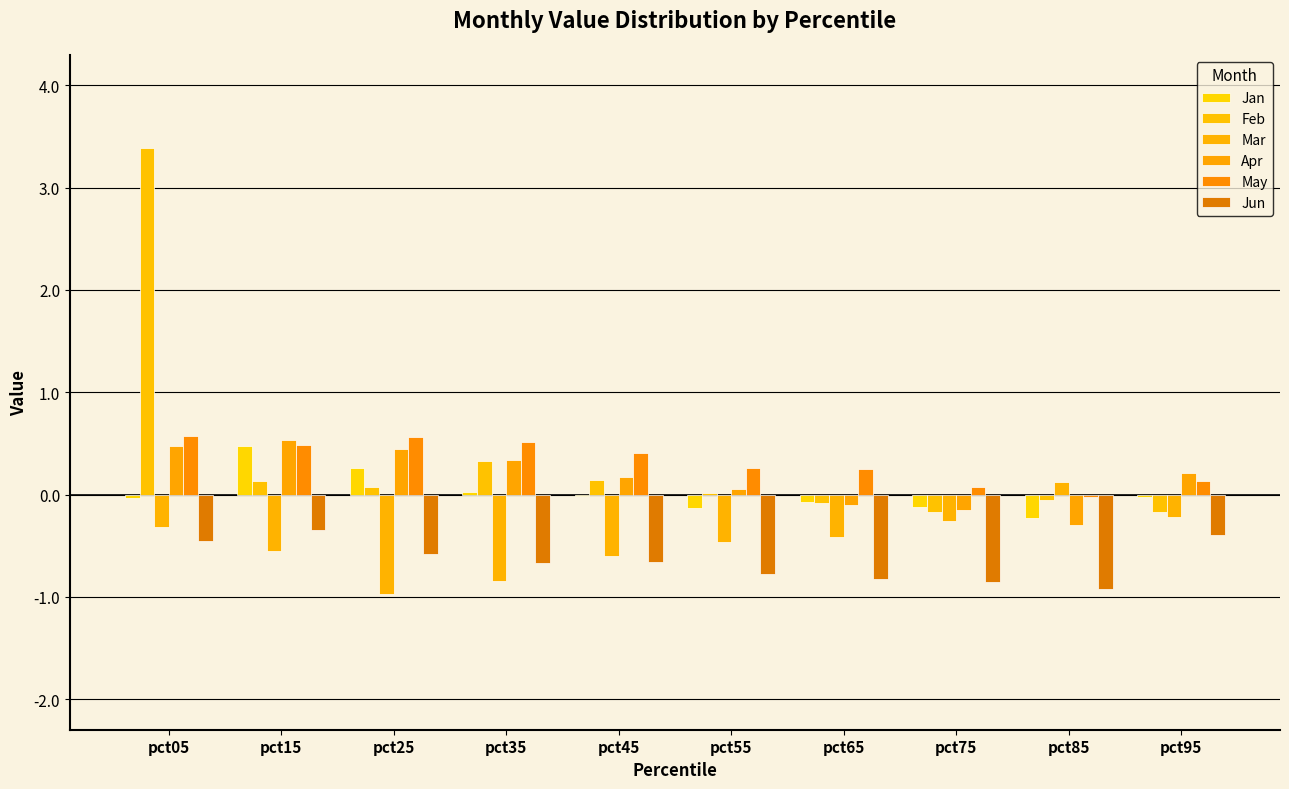

Reading right to left, transcribe all the data shown in this chart.

Jan: pct95=-0.0	pct85=-0.2	pct75=-0.1	pct65=-0.1	pct55=-0.1	pct45=-0.0	pct35=0.0	pct25=0.3	pct15=0.5	pct05=-0.0
Feb: pct95=-0.2	pct85=-0.1	pct75=-0.2	pct65=-0.1	pct55=0.0	pct45=0.1	pct35=0.3	pct25=0.1	pct15=0.1	pct05=3.4
Mar: pct95=-0.2	pct85=0.1	pct75=-0.3	pct65=-0.4	pct55=-0.5	pct45=-0.6	pct35=-0.8	pct25=-1.0	pct15=-0.6	pct05=-0.3
Apr: pct95=0.2	pct85=-0.3	pct75=-0.2	pct65=-0.1	pct55=0.1	pct45=0.2	pct35=0.3	pct25=0.4	pct15=0.5	pct05=0.5
May: pct95=0.1	pct85=-0.0	pct75=0.1	pct65=0.2	pct55=0.3	pct45=0.4	pct35=0.5	pct25=0.6	pct15=0.5	pct05=0.6
Jun: pct95=-0.4	pct85=-0.9	pct75=-0.9	pct65=-0.8	pct55=-0.8	pct45=-0.7	pct35=-0.7	pct25=-0.6	pct15=-0.3	pct05=-0.5